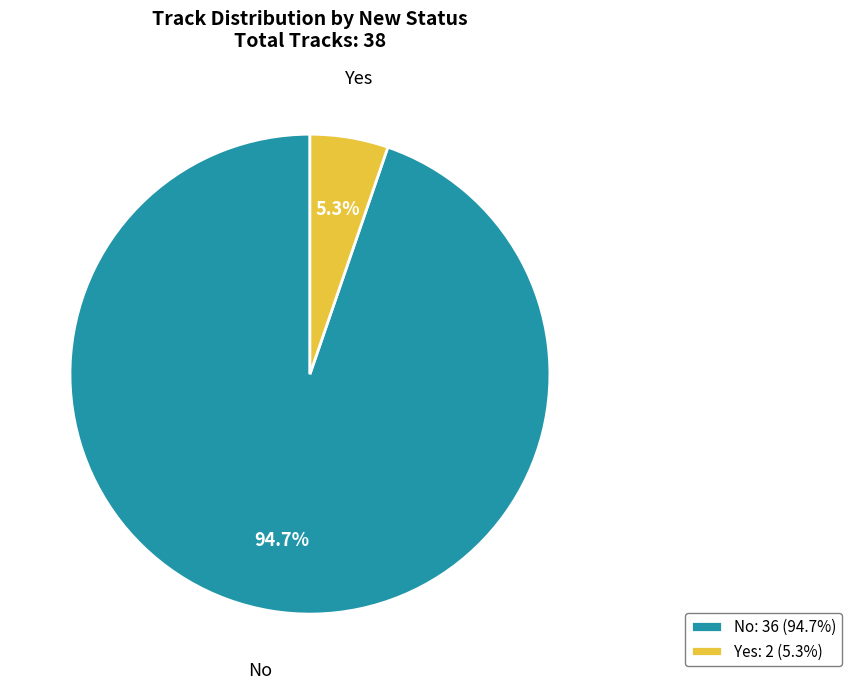

How many segments does this pie chart have?

2